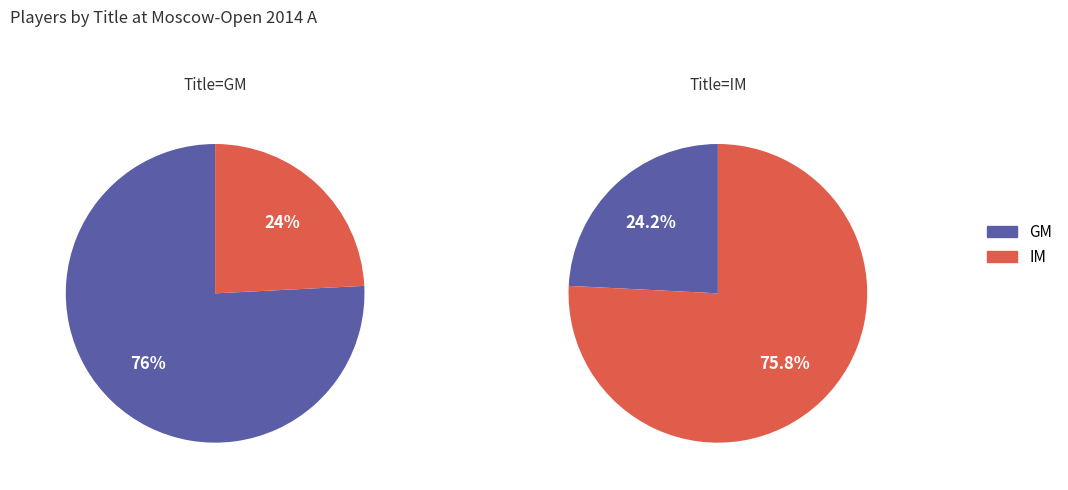

Which category has the biggest portion of the pie?

GM